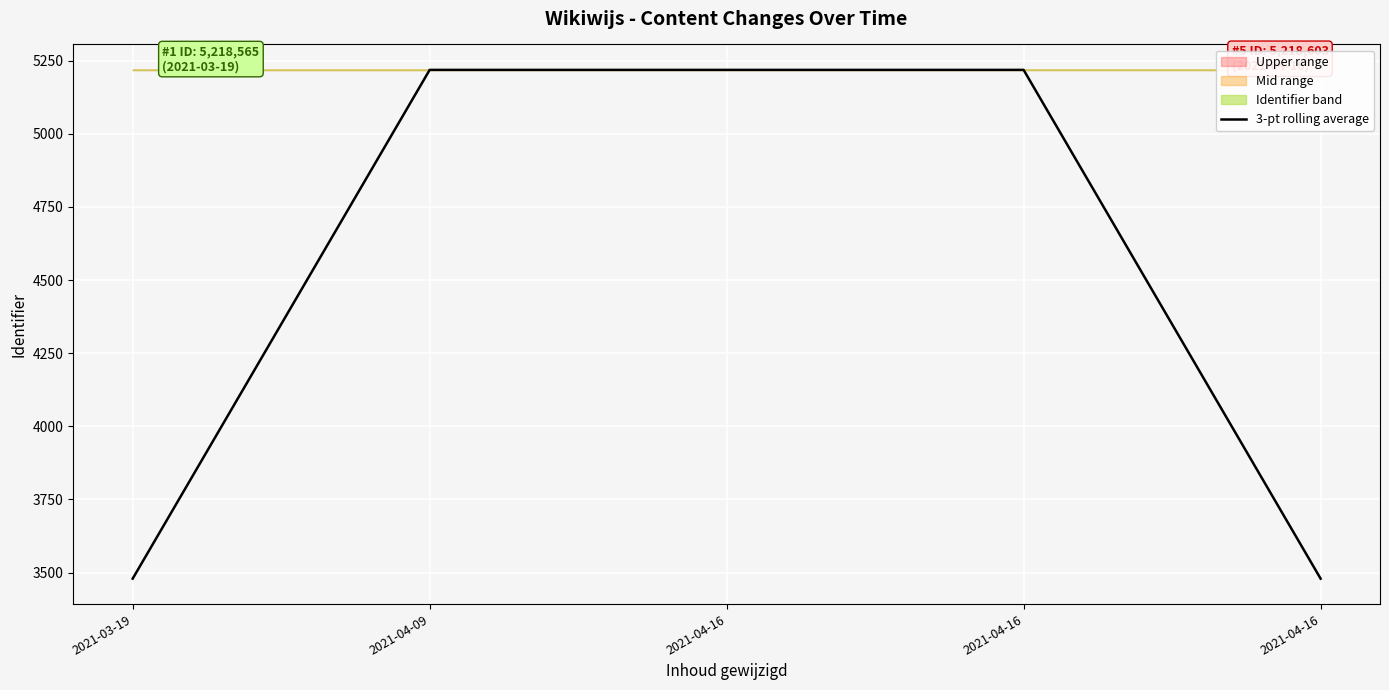

What is the difference between the maximum and second lowest values?

1739.5